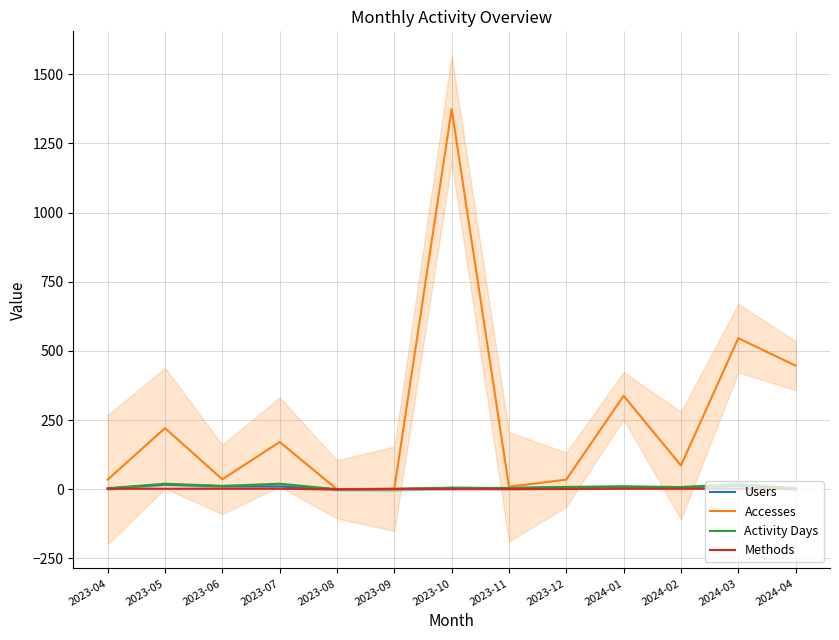

How many lines are shown in the chart?

4